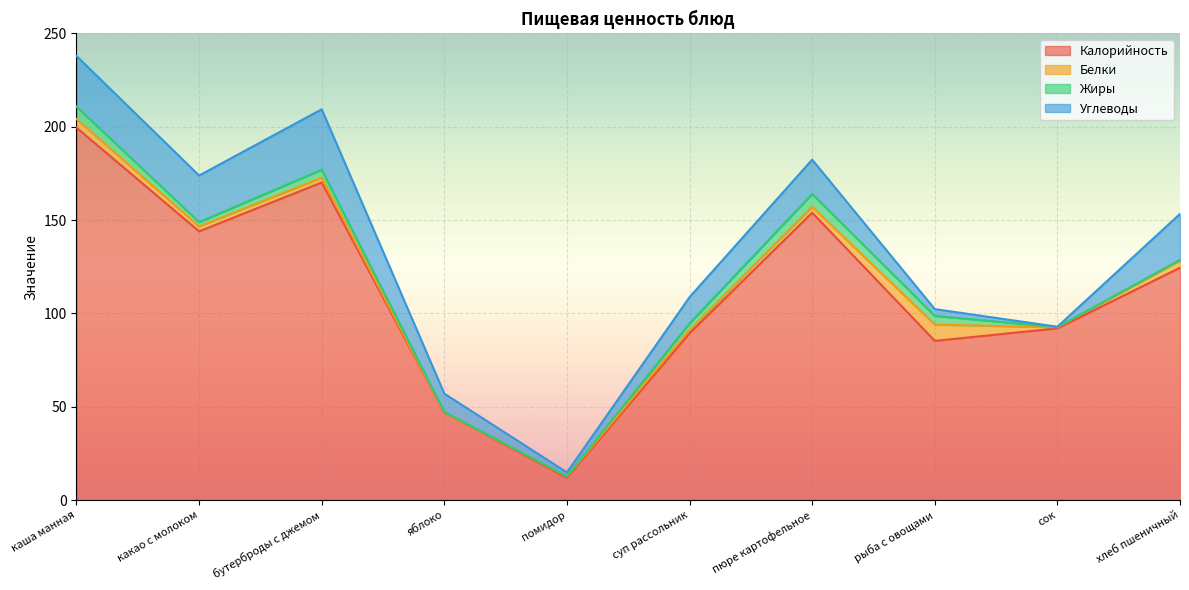

What position from the right is суп рассольник?

5